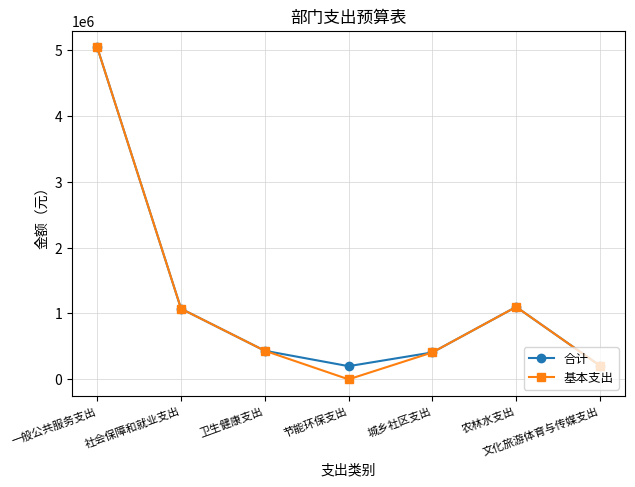

At which label is 基本支出 closest to 2519539?

农林水支出